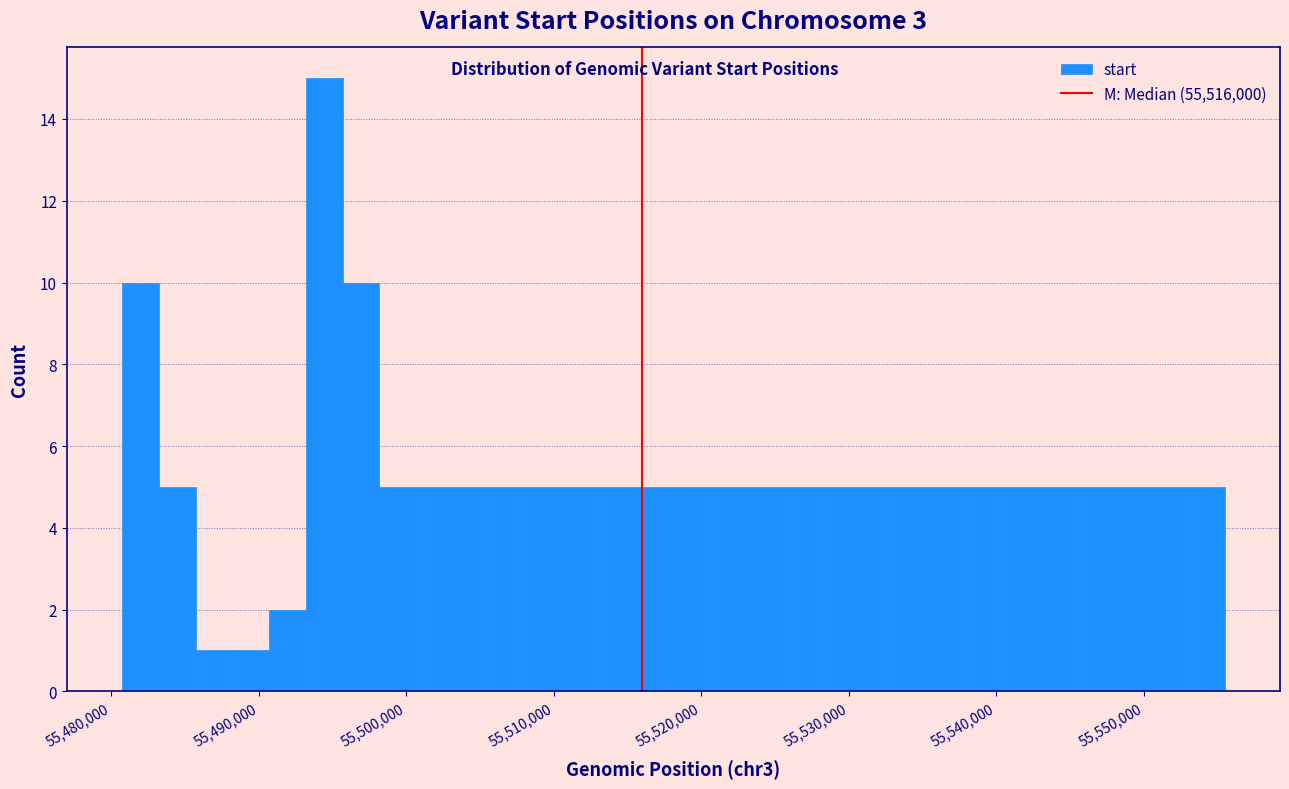

Around what value on the x-axis is the tallest bar? Give the approximate position of its centre, as read against the axis.

55494000